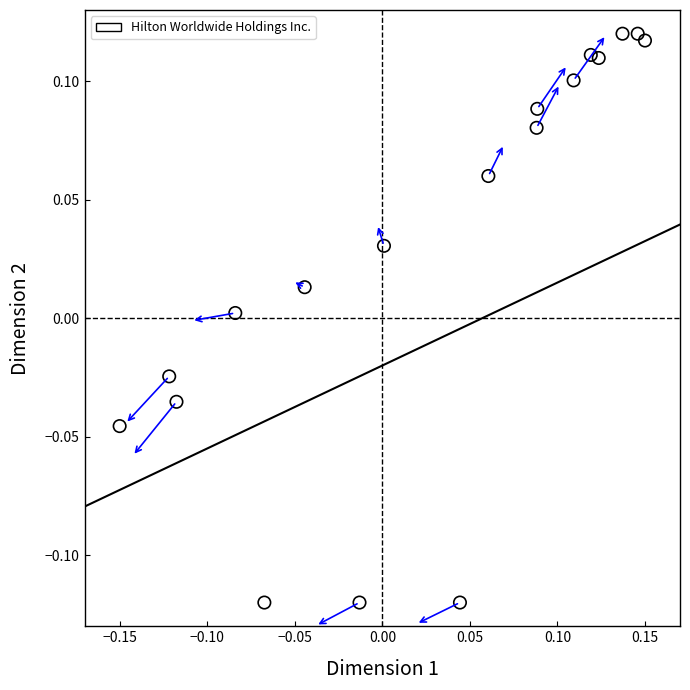

What is the range of X values (max minus min)?

0.3